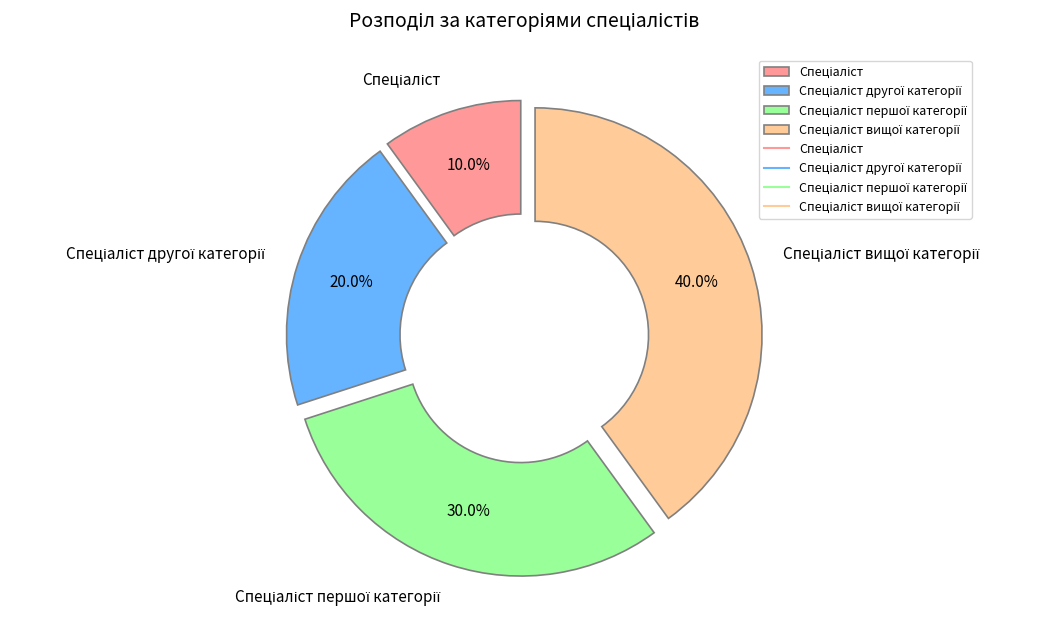

To the nearest percent, what is the average slice percentage?

25%